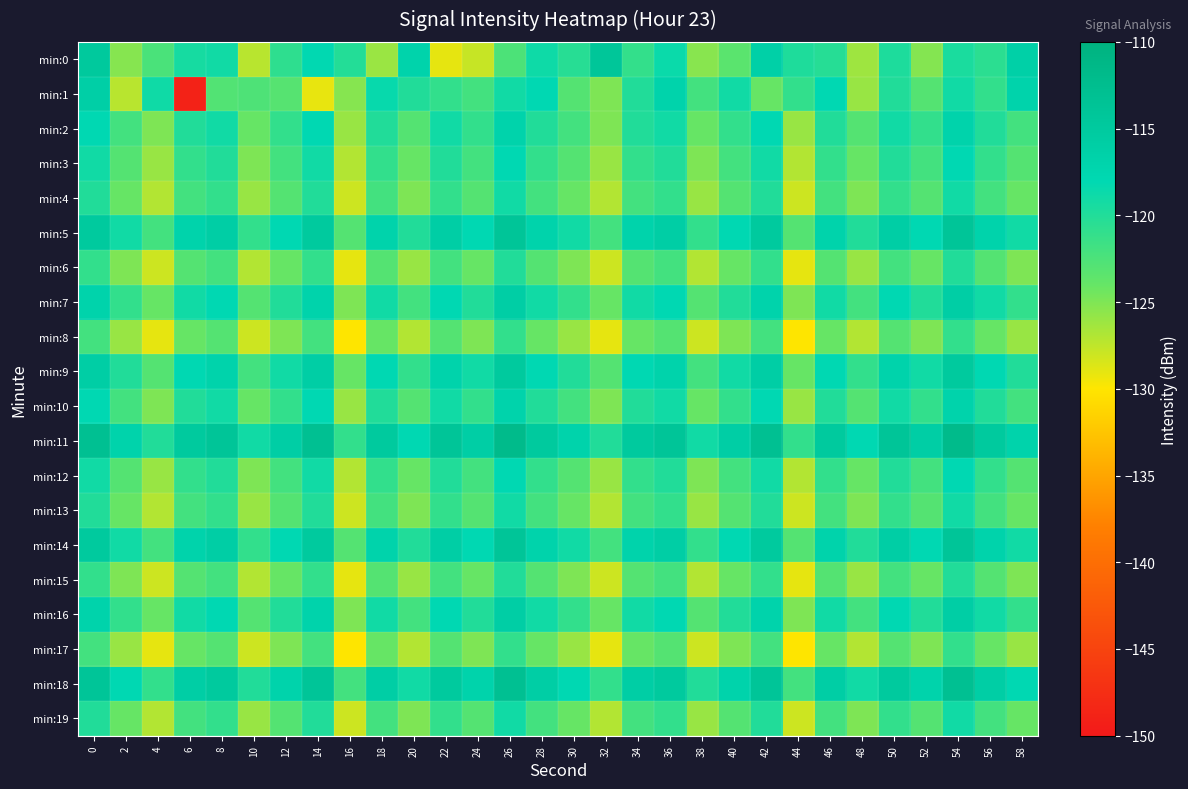

Count the number of categories in the chart.

30